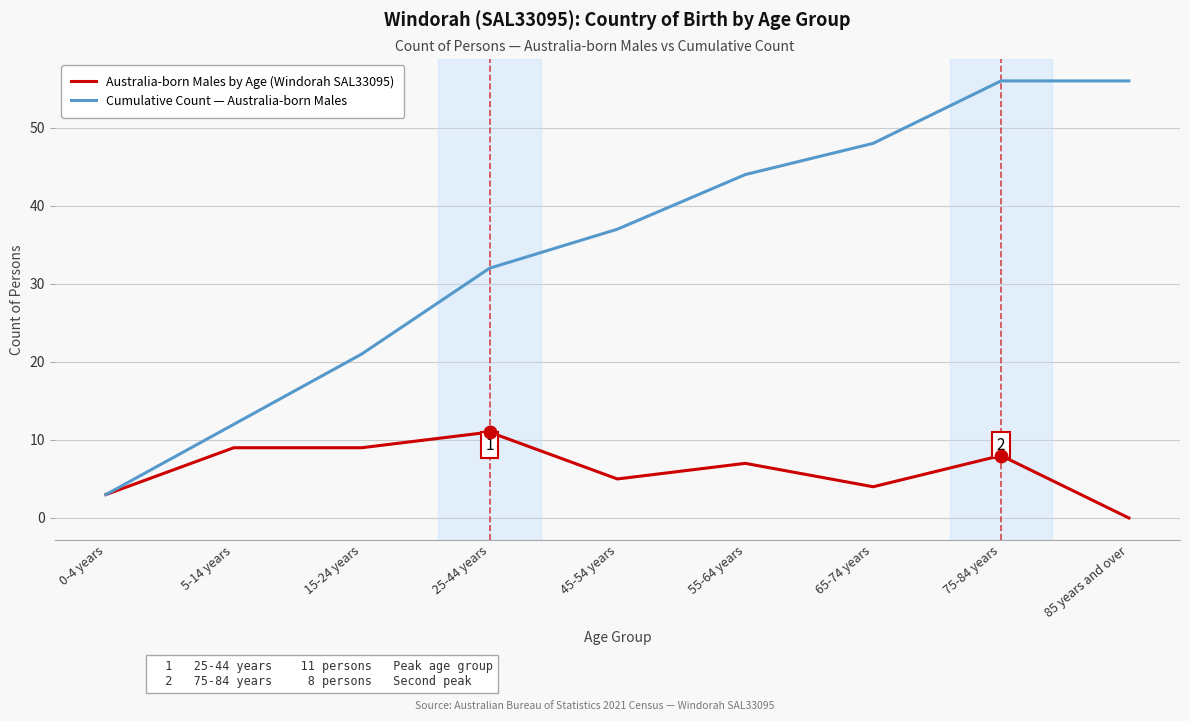

At which label does Australia-born Males by Age (Windorah SAL33095) reach its minimum?

85 years and over